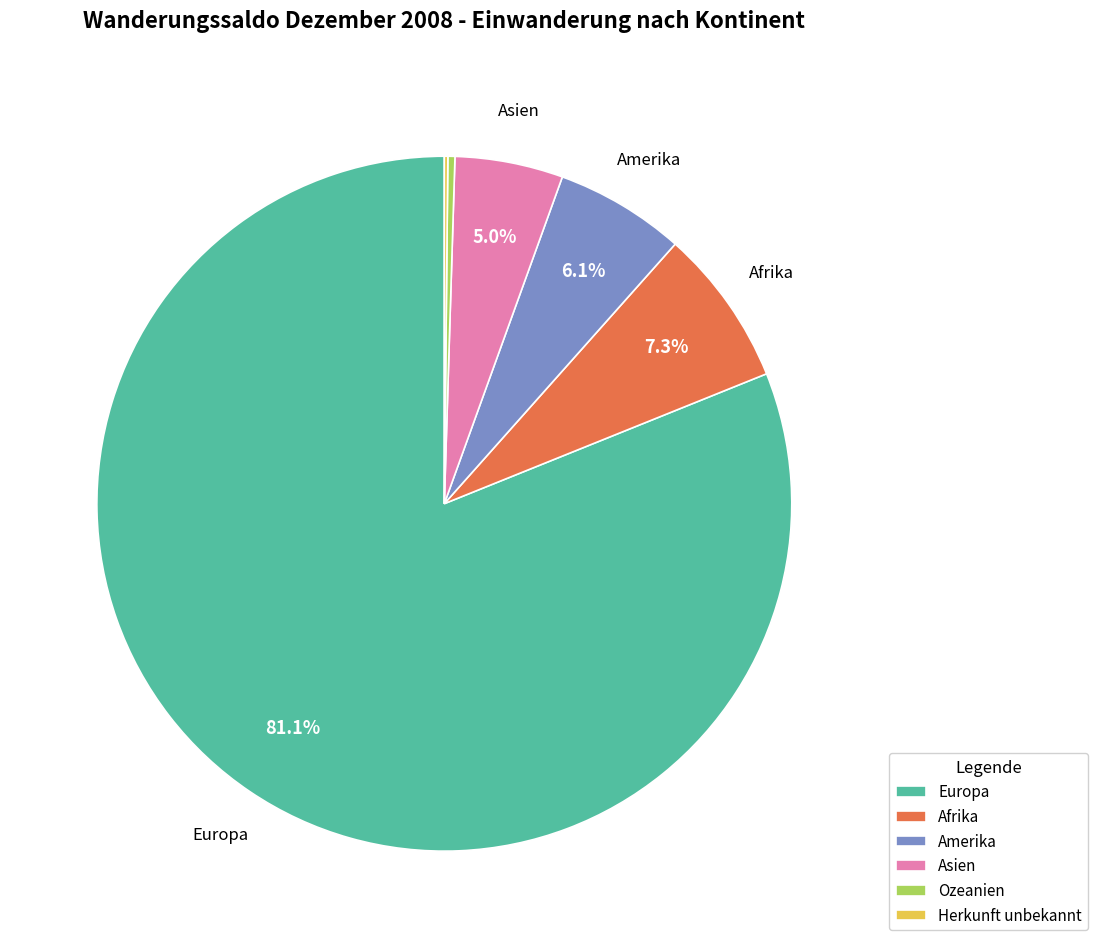

To the nearest percent, what is the difference between the largest and smallest slice percentages?

81%